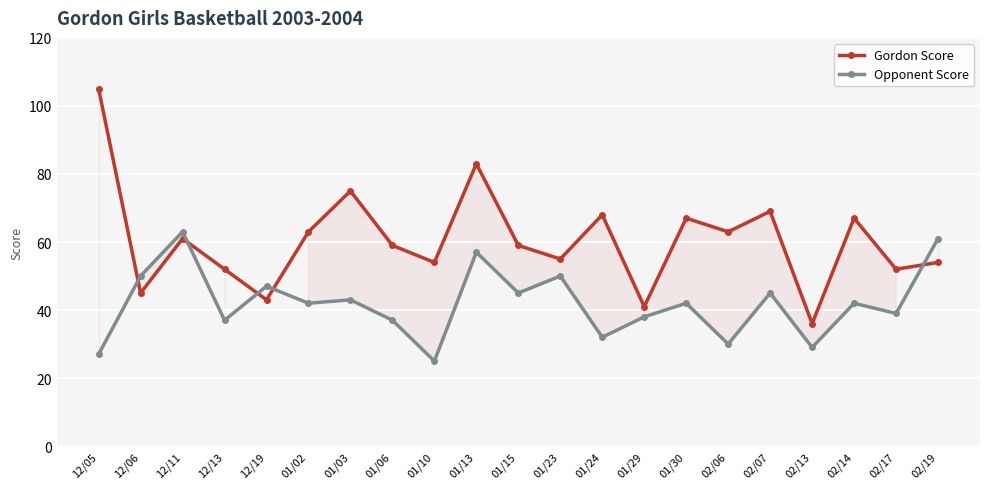

Is it true that Opponent Score equals 61 at 02/19?

True